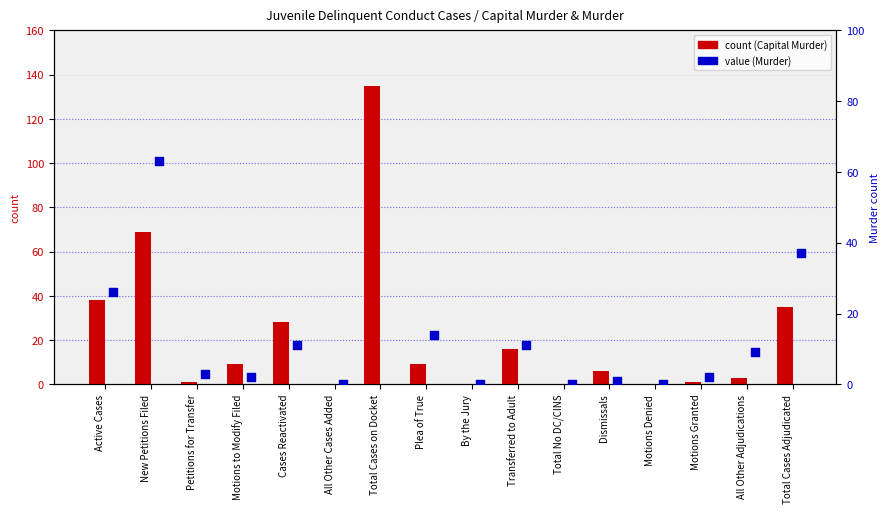

Which series contains the highest Y value?

Capital Murder